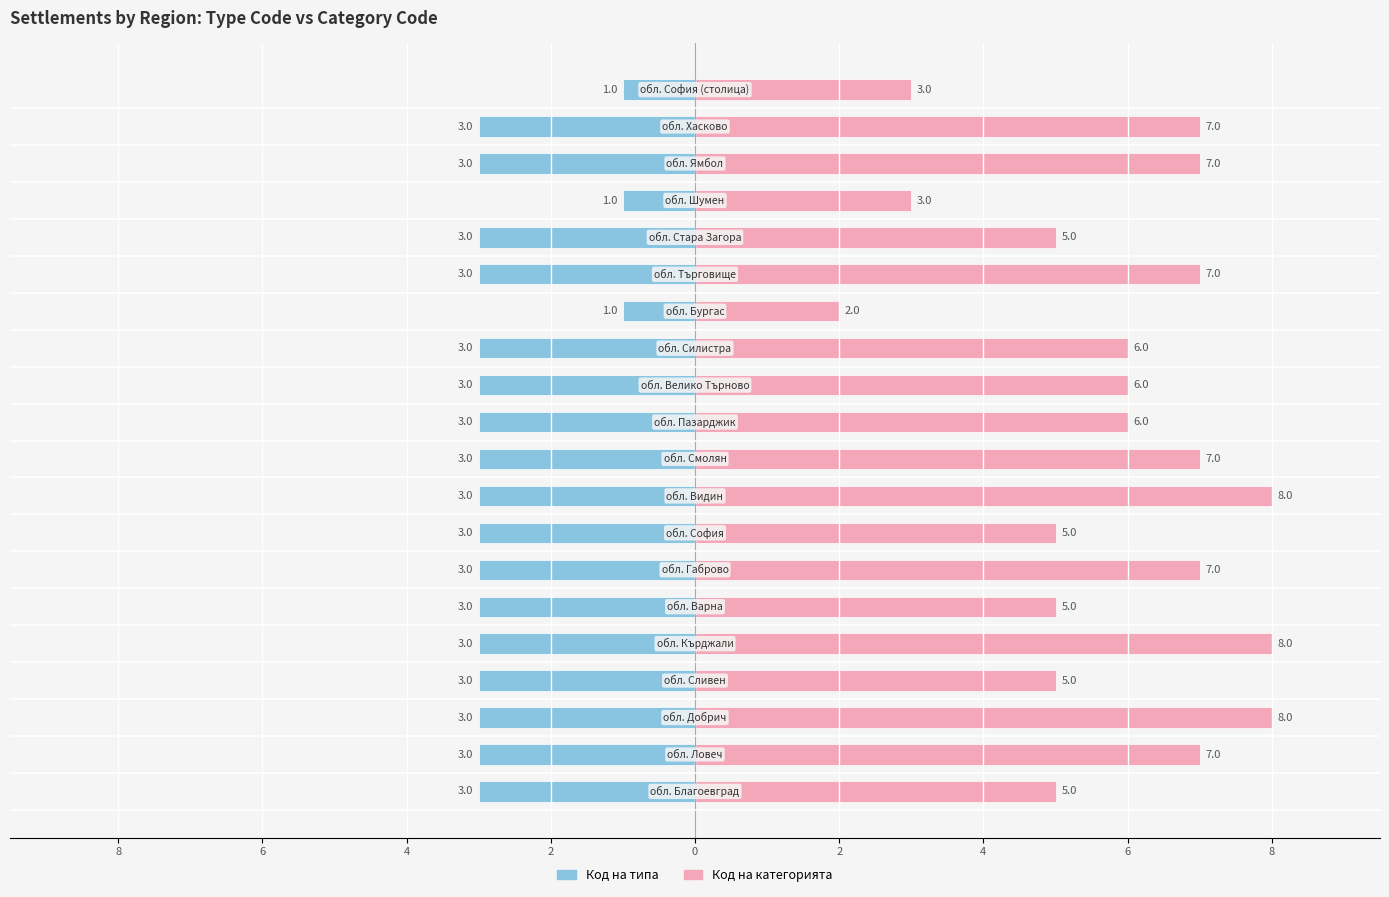

How many groups of bars are there?

20